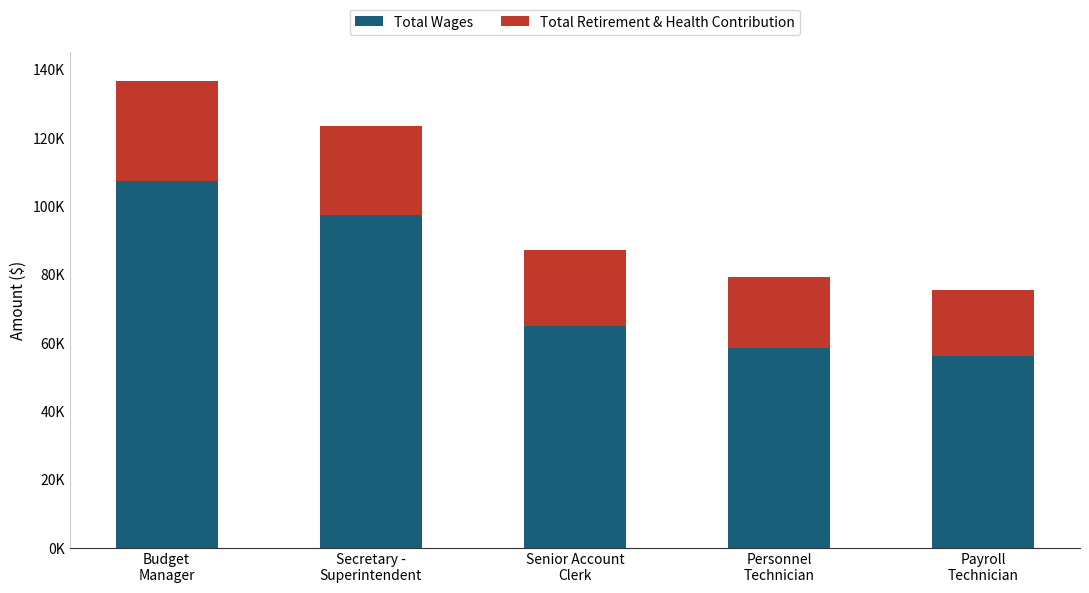

What is the label of the 2nd bar from the right?

Personnel
Technician